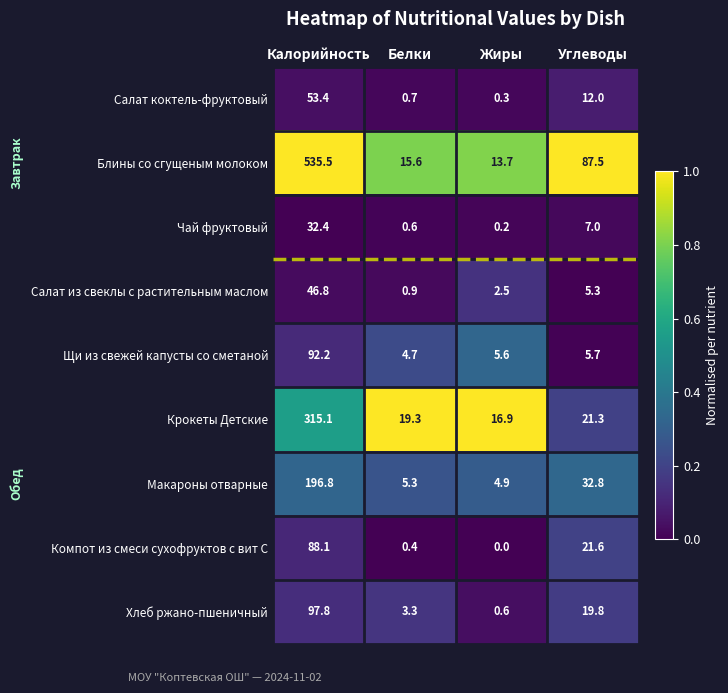

The value of Щи из свежей капусты со сметаной at Калорийность is 146.8. True or false?

False